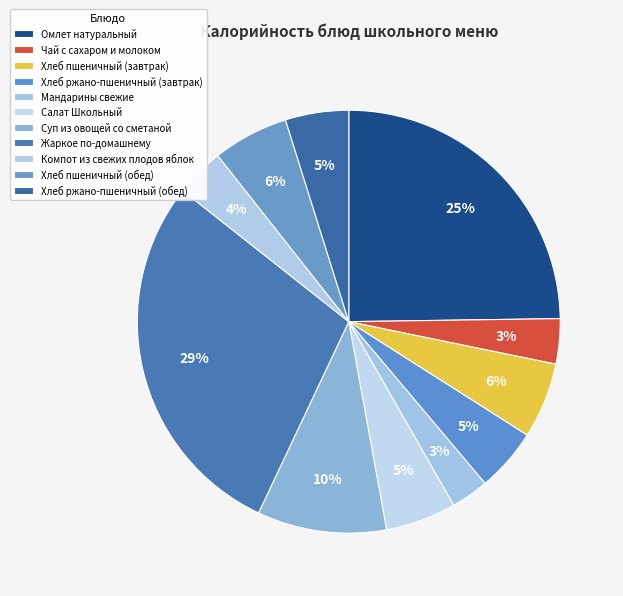

Rank the categories by value from highest to lowest.

Жаркое по-домашнему, Омлет натуральный, Суп из овощей со сметаной, Хлеб пшеничный (завтрак), Хлеб пшеничный (обед), Салат Школьный, Хлеб ржано-пшеничный (завтрак), Хлеб ржано-пшеничный (обед), Компот из свежих плодов яблок, Чай с сахаром и молоком, Мандарины свежие